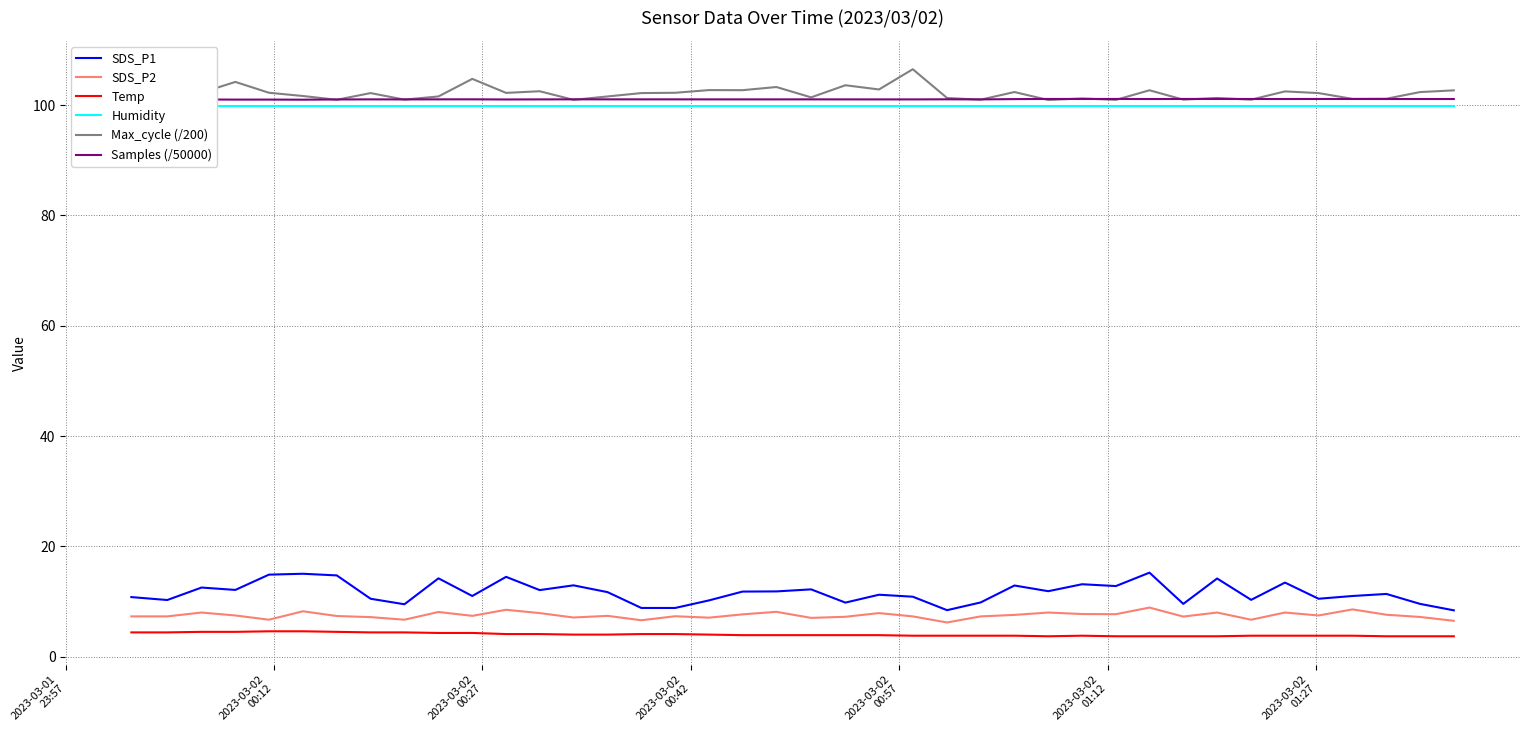

What is the value of the Samples (/50000) point at the 39th from the left?

101.1